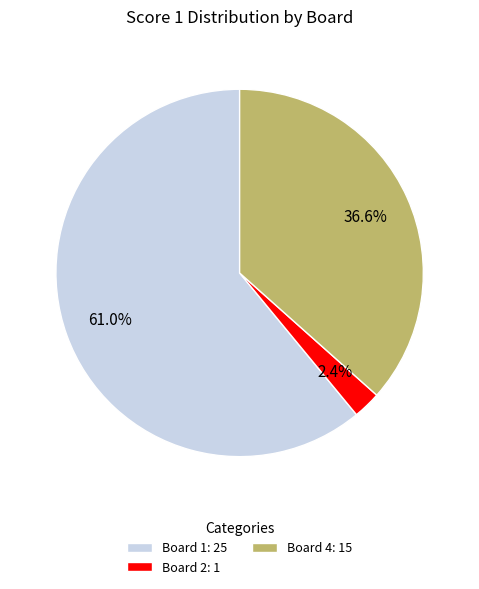

Between Board 2: 1 and Board 4: 15, which is larger?

Board 4: 15